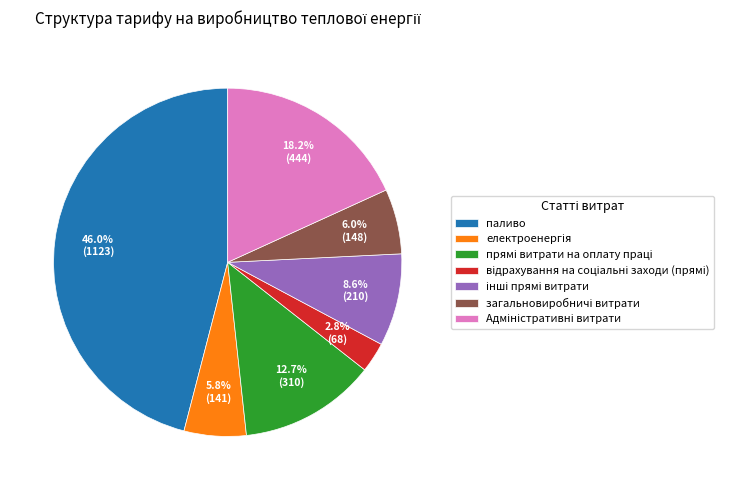

Does паливо account for over 50% of the chart?

No